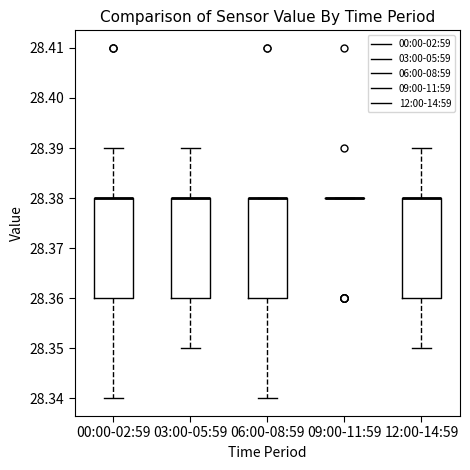

Reading left to right, read every box against the y-axis: the position of its median line, the range the box covers, and the ends of its whiskers. The values are not printed on the chart, so give them approximately, as read against the axis.

00:00-02:59: median 28.38 (drawn on the box's upper edge), box 28.36 to 28.38, whiskers 28.34 to 28.39
03:00-05:59: median 28.38 (drawn on the box's upper edge), box 28.36 to 28.38, whiskers 28.35 to 28.39
06:00-08:59: median 28.38 (drawn on the box's upper edge), box 28.36 to 28.38, whiskers 28.34 to 28.38
09:00-11:59: box collapsed to a line at 28.38, whiskers 28.38 to 28.38
12:00-14:59: median 28.38 (drawn on the box's upper edge), box 28.36 to 28.38, whiskers 28.35 to 28.39